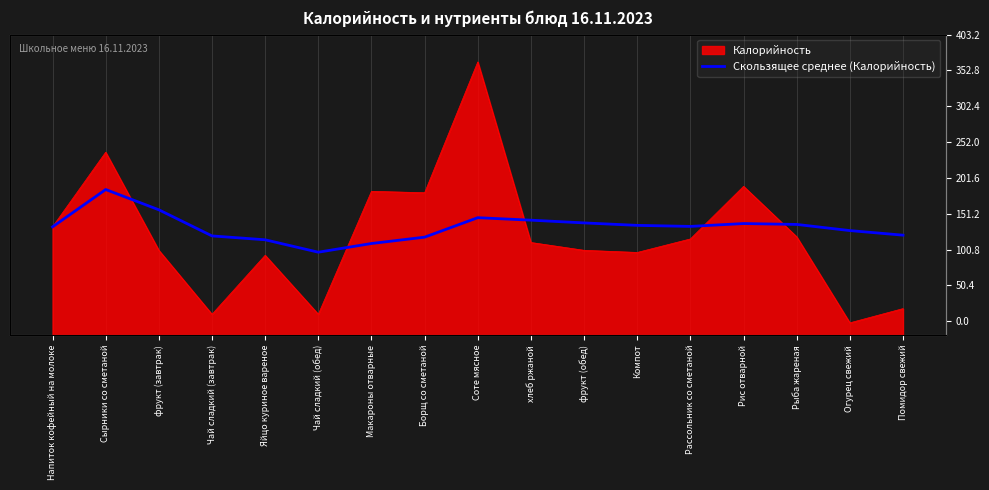

Does the chart display data point markers on the line(s)?

No